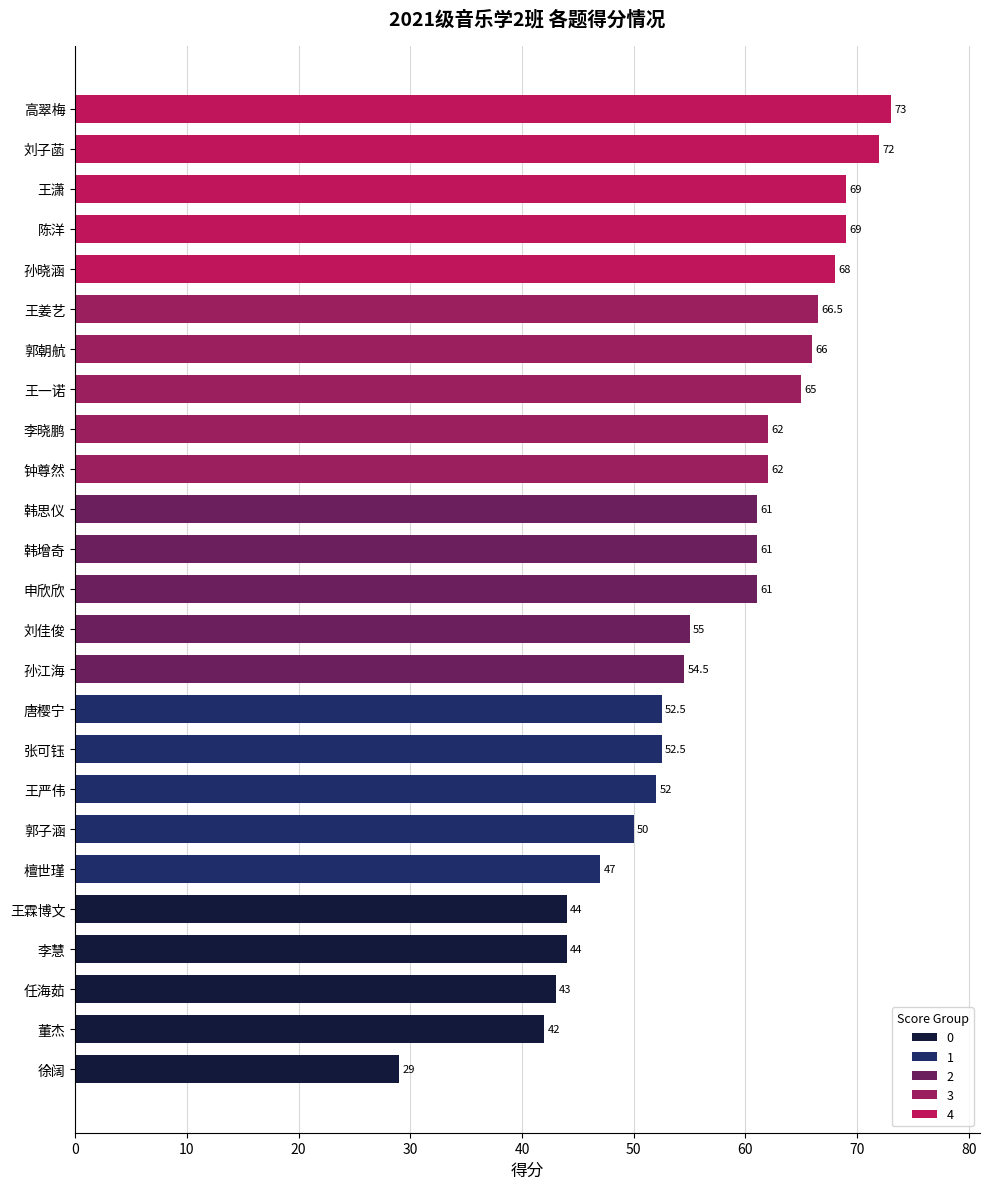

What is the change in value from 檀世瑾 to 高翠梅?

+26.0